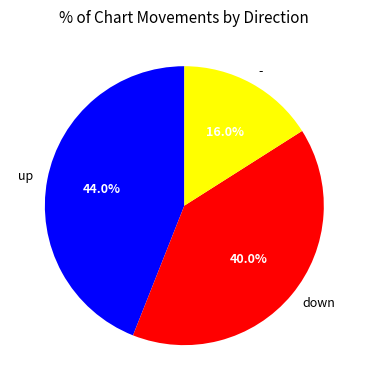

Is it true that up is 37% of the pie?

False